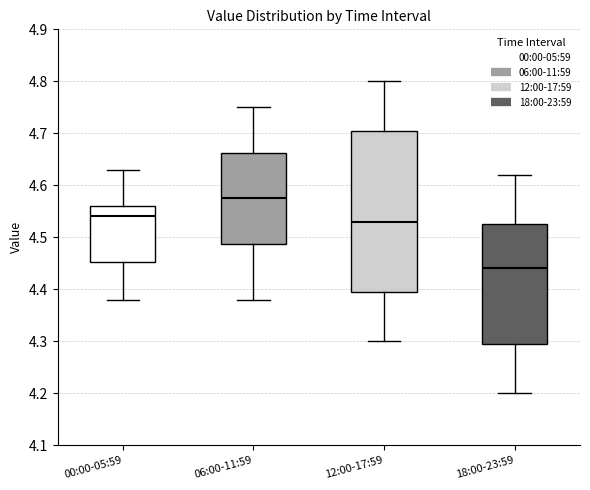

Which box has the lowest median line?

18:00-23:59